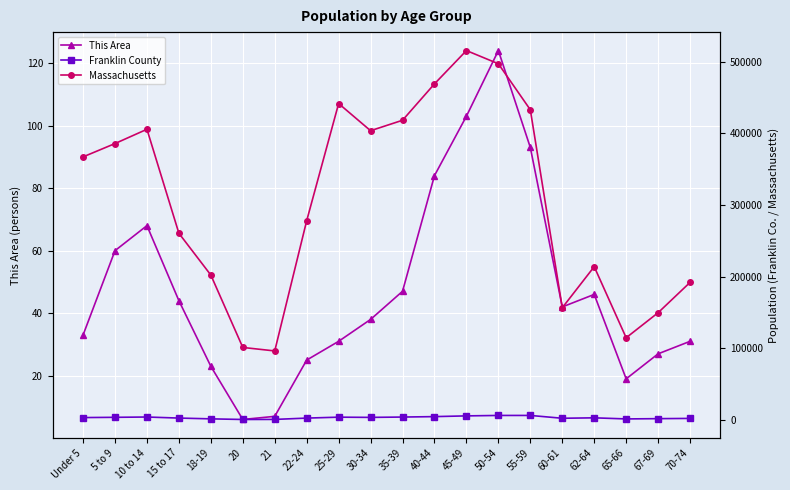

Is it true that Franklin County equals 2686 at 45-49?

False